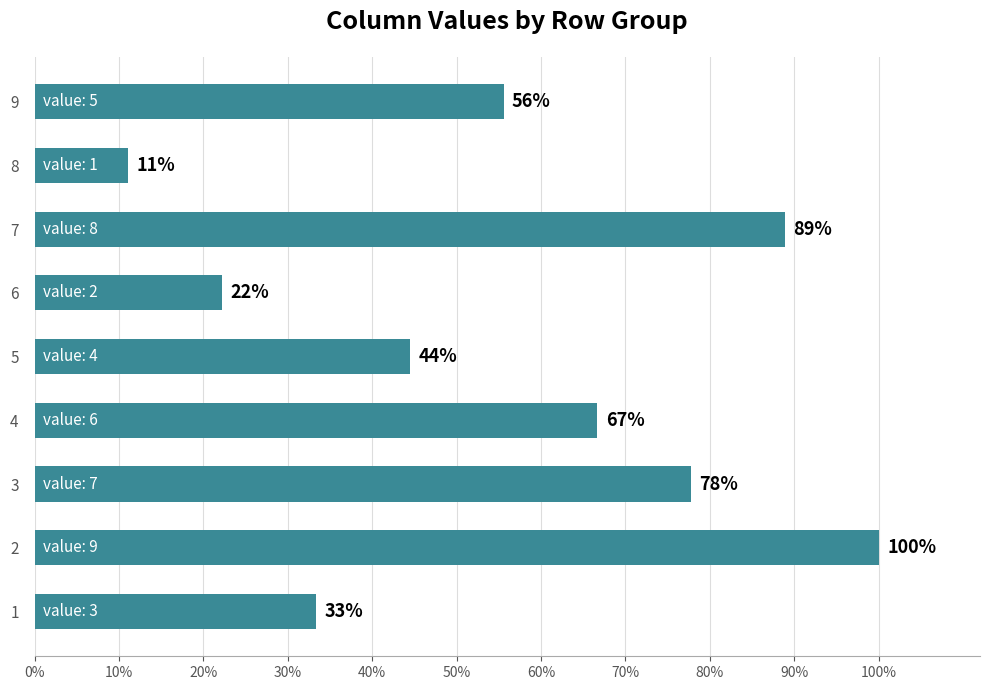

What is the difference between the second highest and minimum values?

0.8